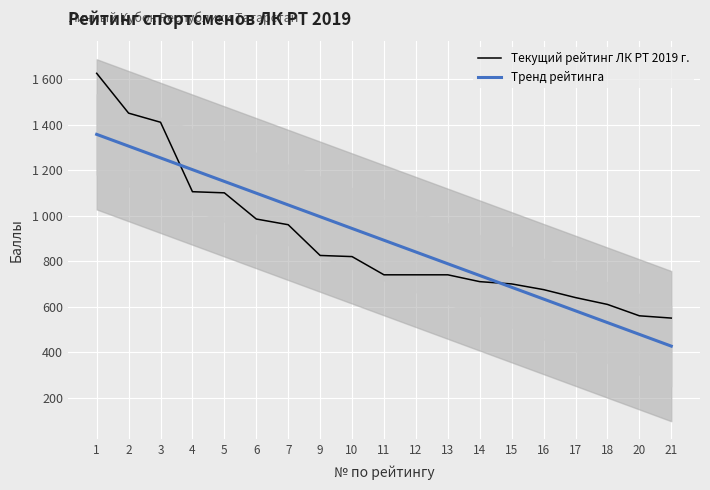

How many data points in Тренд рейтинга are above 891?

10